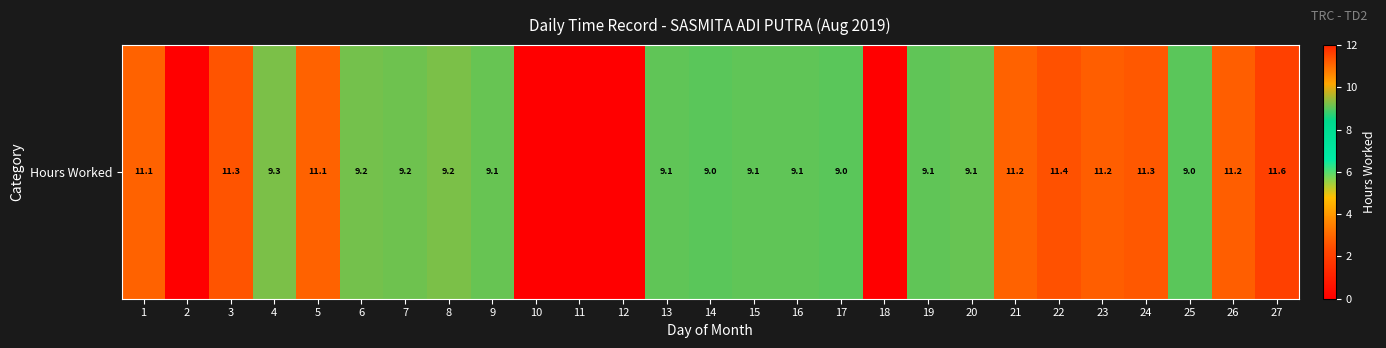

What is the difference between the values at 3 and 1?

0.2